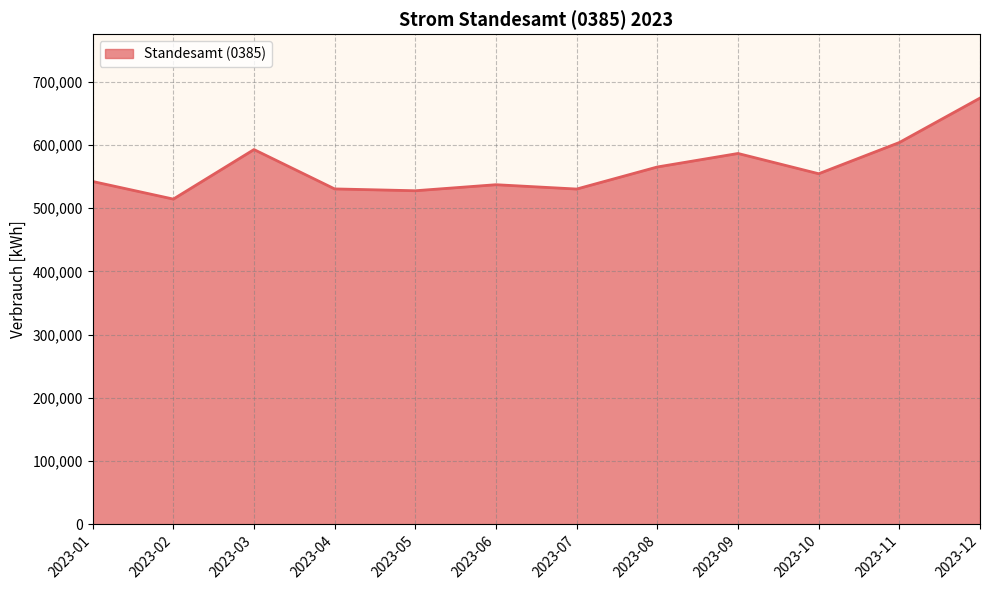

What is the smallest value displayed?

514492